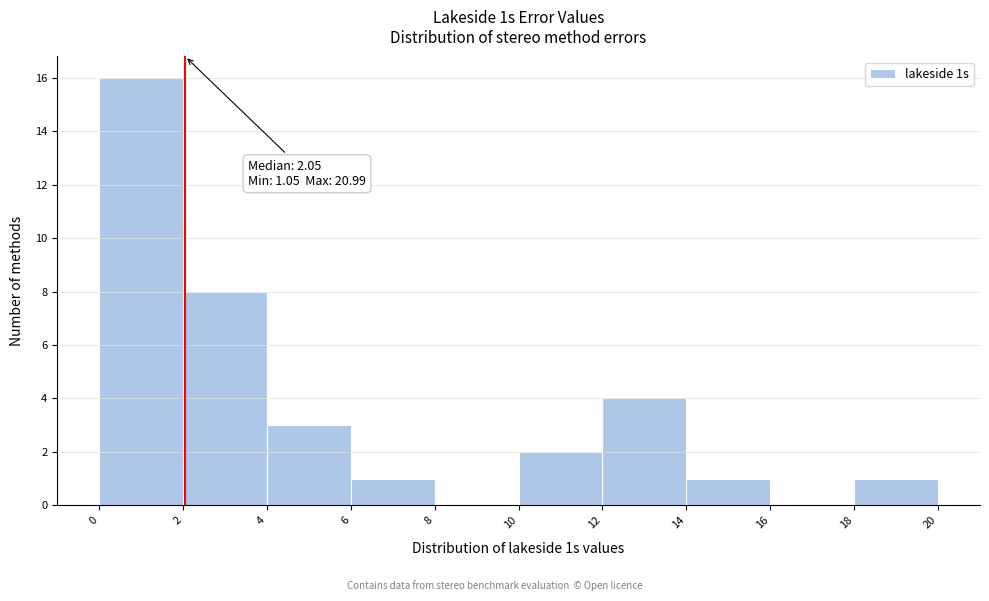

Over which range of the x-axis is the bar tallest?

0 to 2